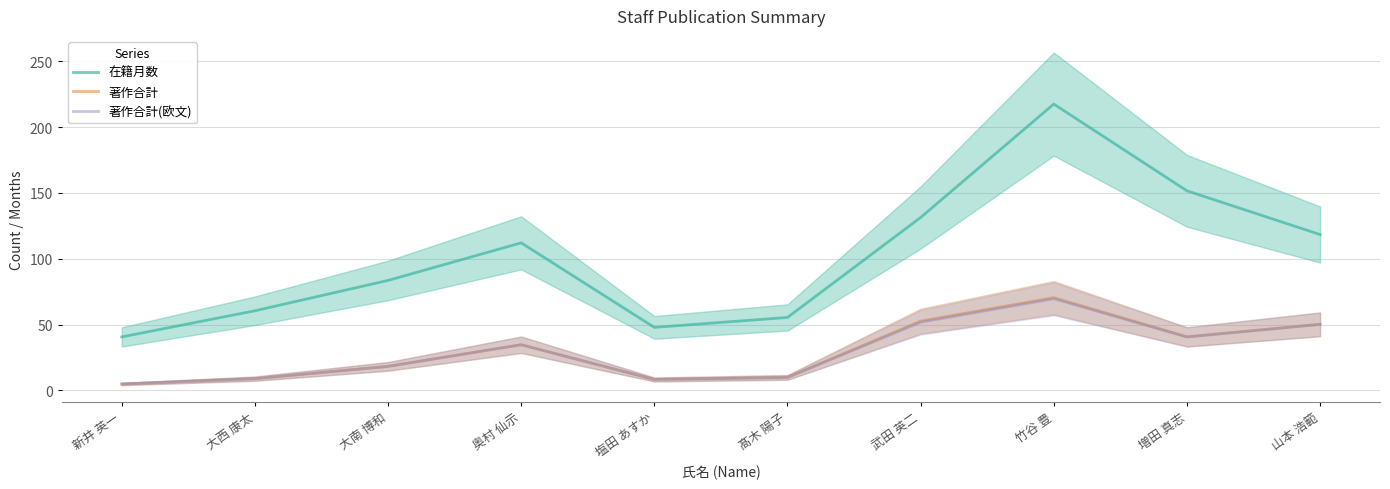

What is the minimum value for 在籍月数?

40.6